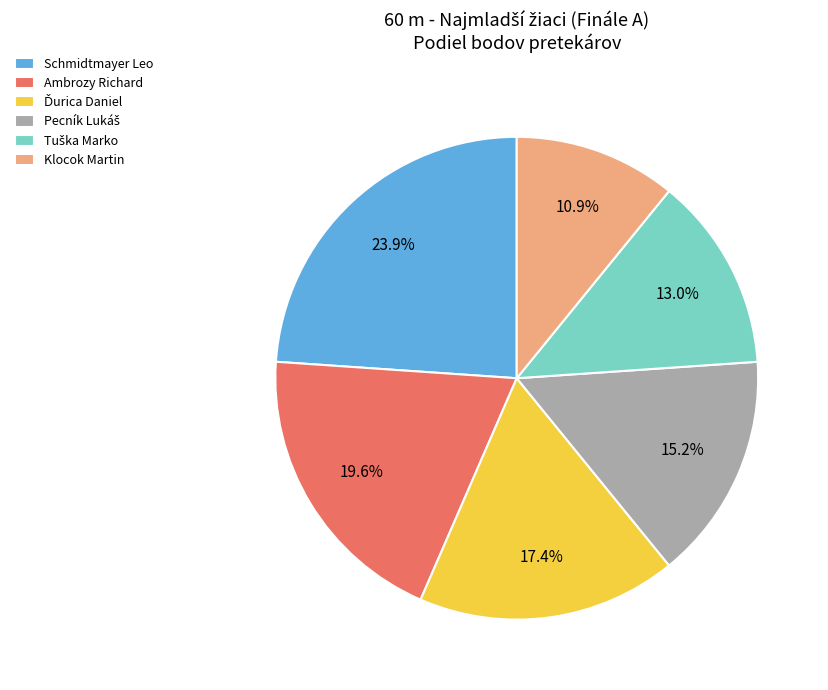

True or false: Ambrozy Richard accounts for 10% of the total.

False